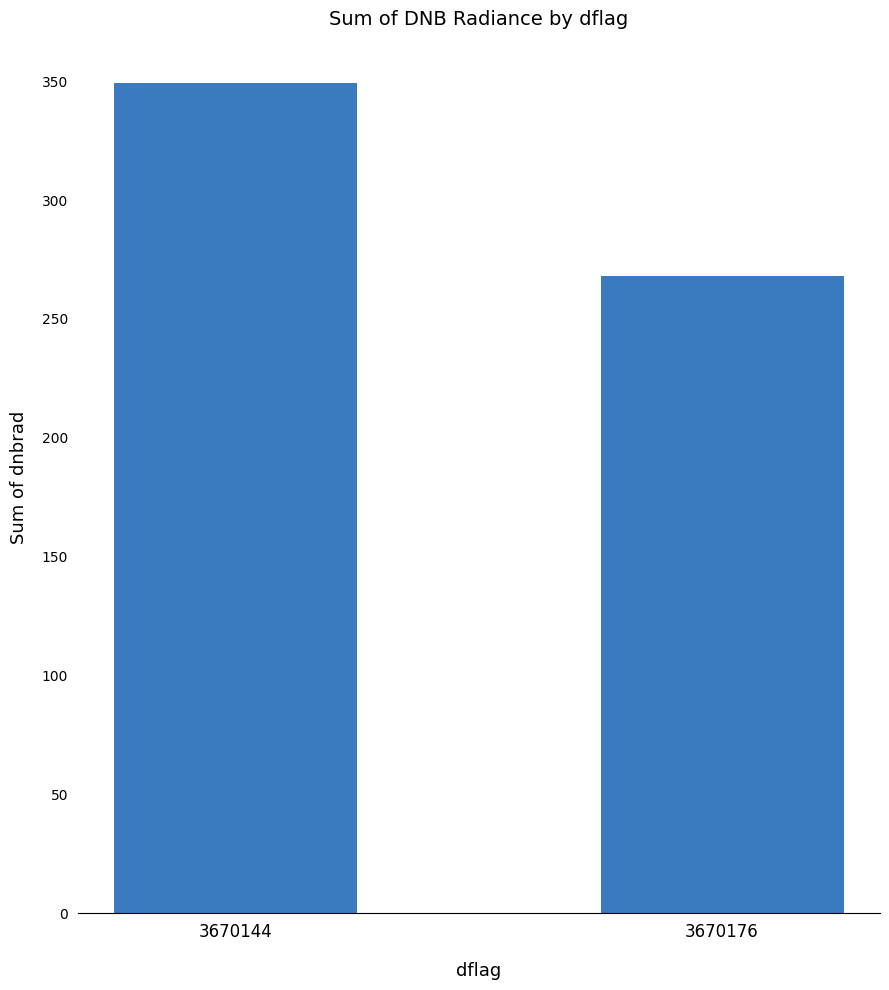

Reading right to left, list all the values displayed in this chart.

3670176=267.9	3670144=349.2